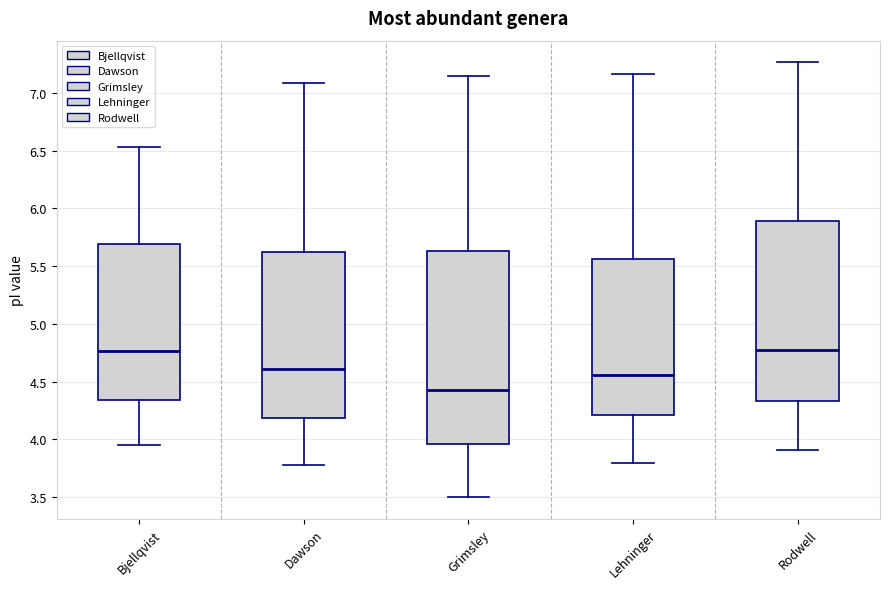

Reading left to right, read every box against the y-axis: the position of its median line, the range the box covers, and the ends of its whiskers. The values are not printed on the chart, so give them approximately, as read against the axis.

Bjellqvist: median 4.75, box 4.35 to 5.70, whiskers 3.95 to 6.55
Dawson: median 4.60, box 4.20 to 5.65, whiskers 3.80 to 7.10
Grimsley: median 4.45, box 3.95 to 5.65, whiskers 3.50 to 7.15
Lehninger: median 4.55, box 4.20 to 5.55, whiskers 3.80 to 7.15
Rodwell: median 4.75, box 4.35 to 5.90, whiskers 3.90 to 7.25